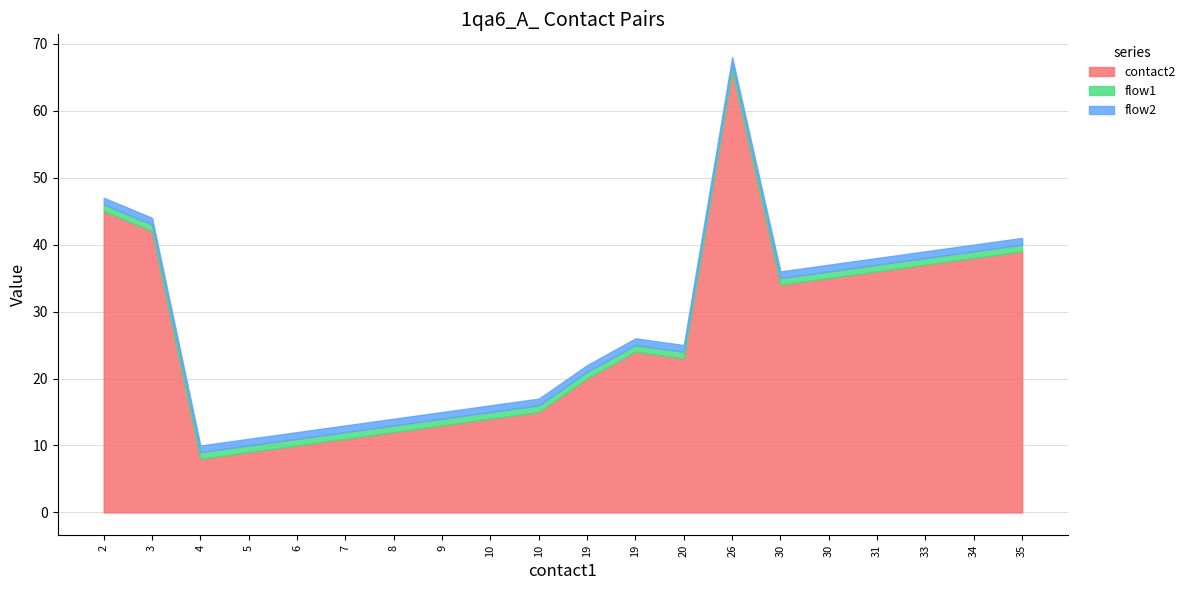

What is the approximate value of flow1 at 20?

1